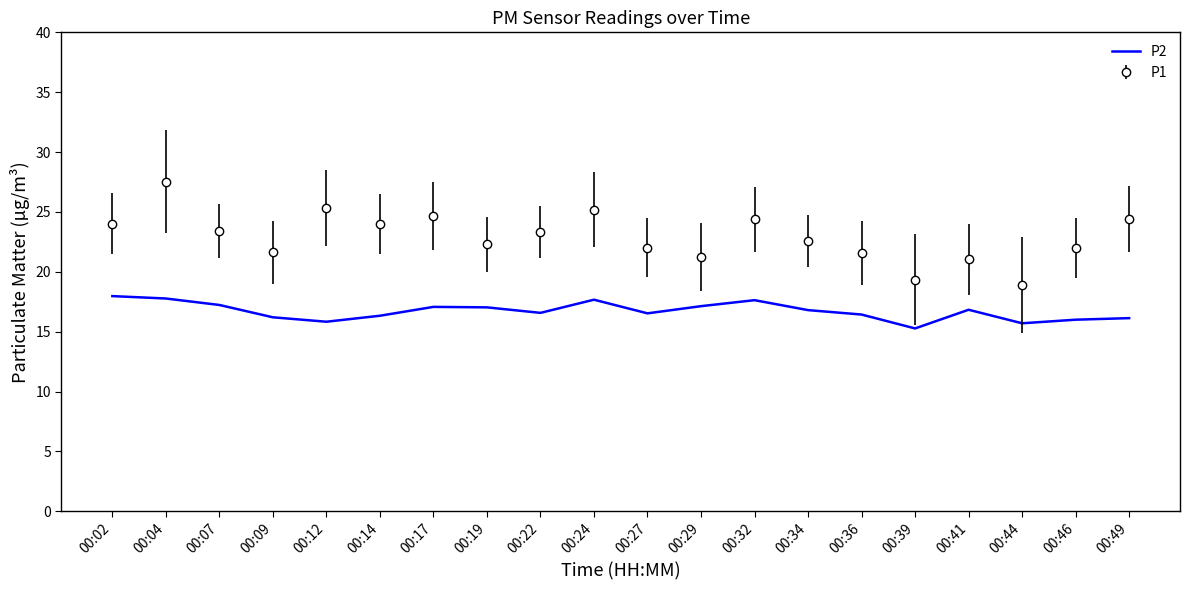

What is the difference between the maximum and minimum values in the P1 series?

8.6